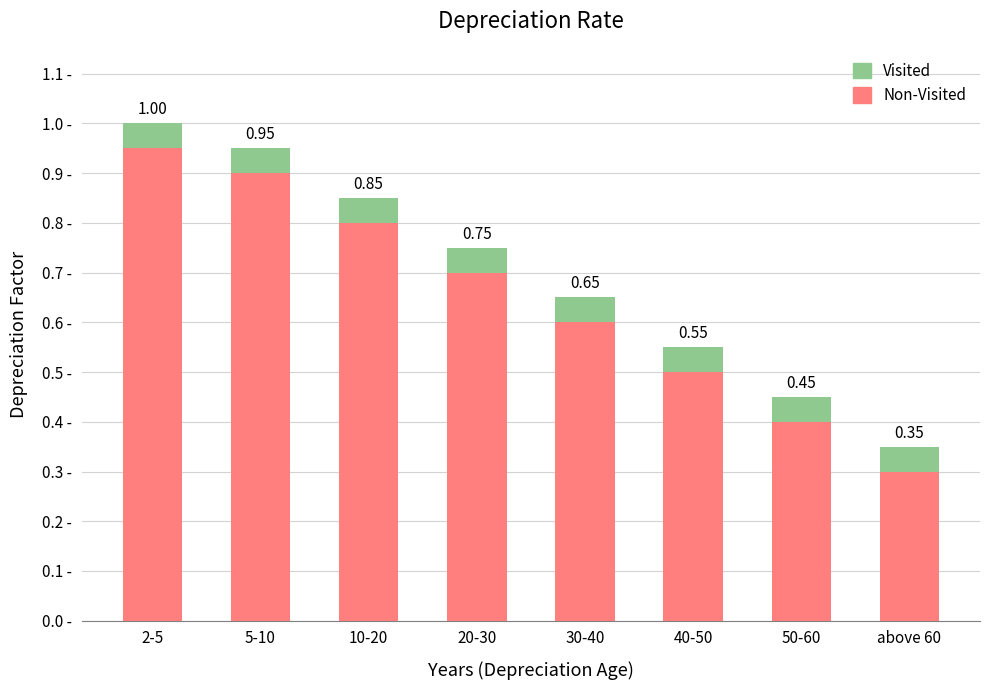

At which category is the sum across all series the highest?

2-5